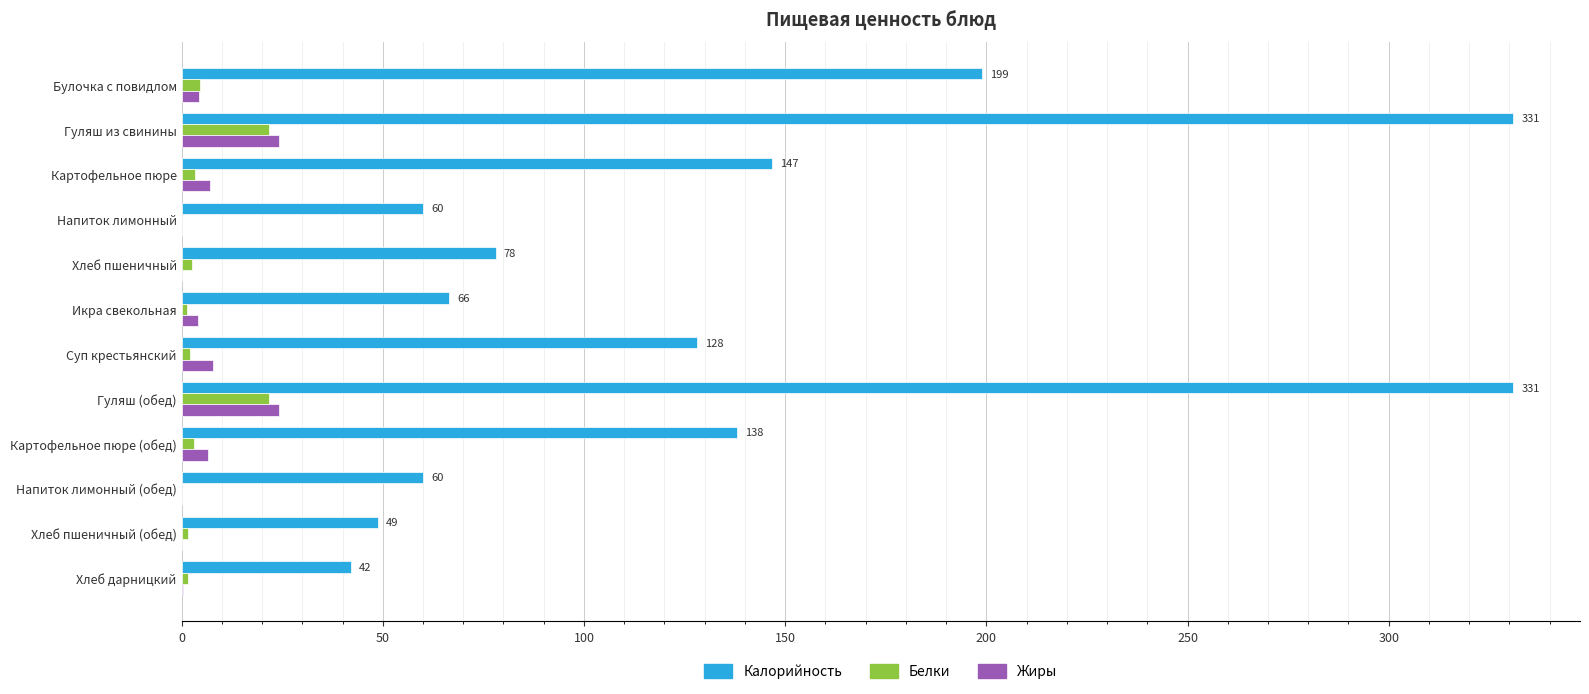

What is the total value across all series at Гуляш (обед)?

376.9